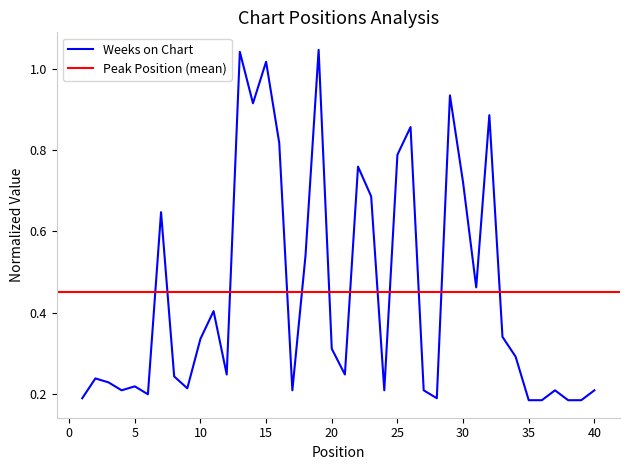

What is the value of the 26th point from the left?

0.9